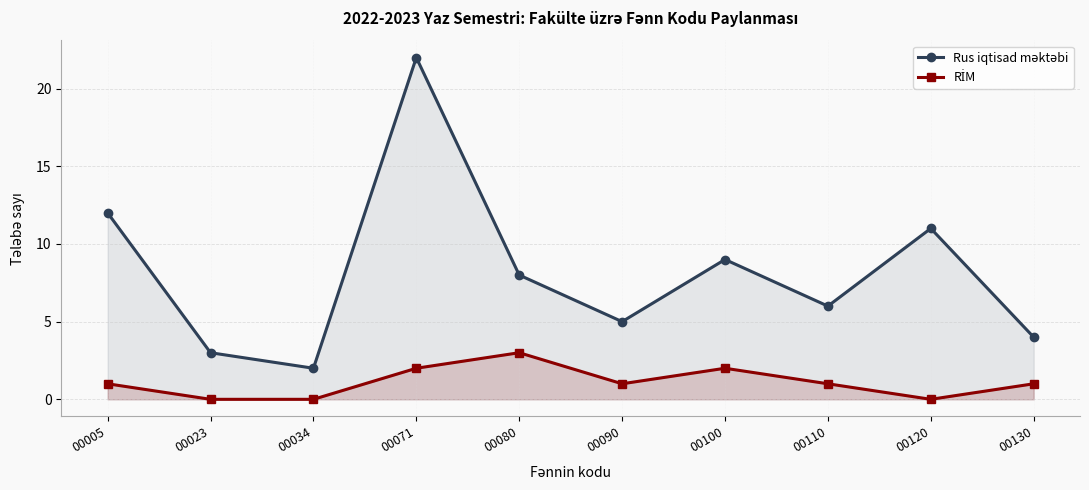

Rank the series by their average value, from lowest to highest.

RİM, Rus iqtisad məktəbi